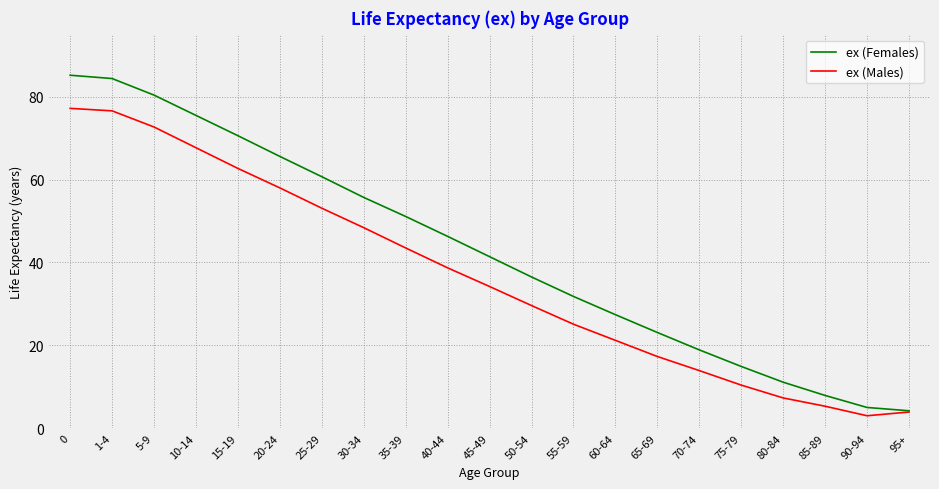

The ex (Males) series shows 27.9 at 60-64. True or false?

False